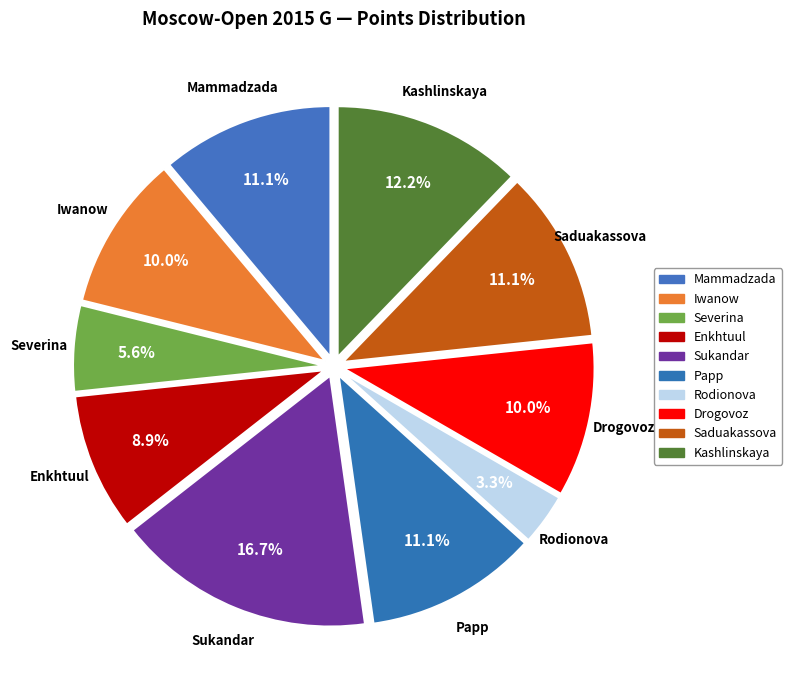

Count the number of slices in the pie.

10